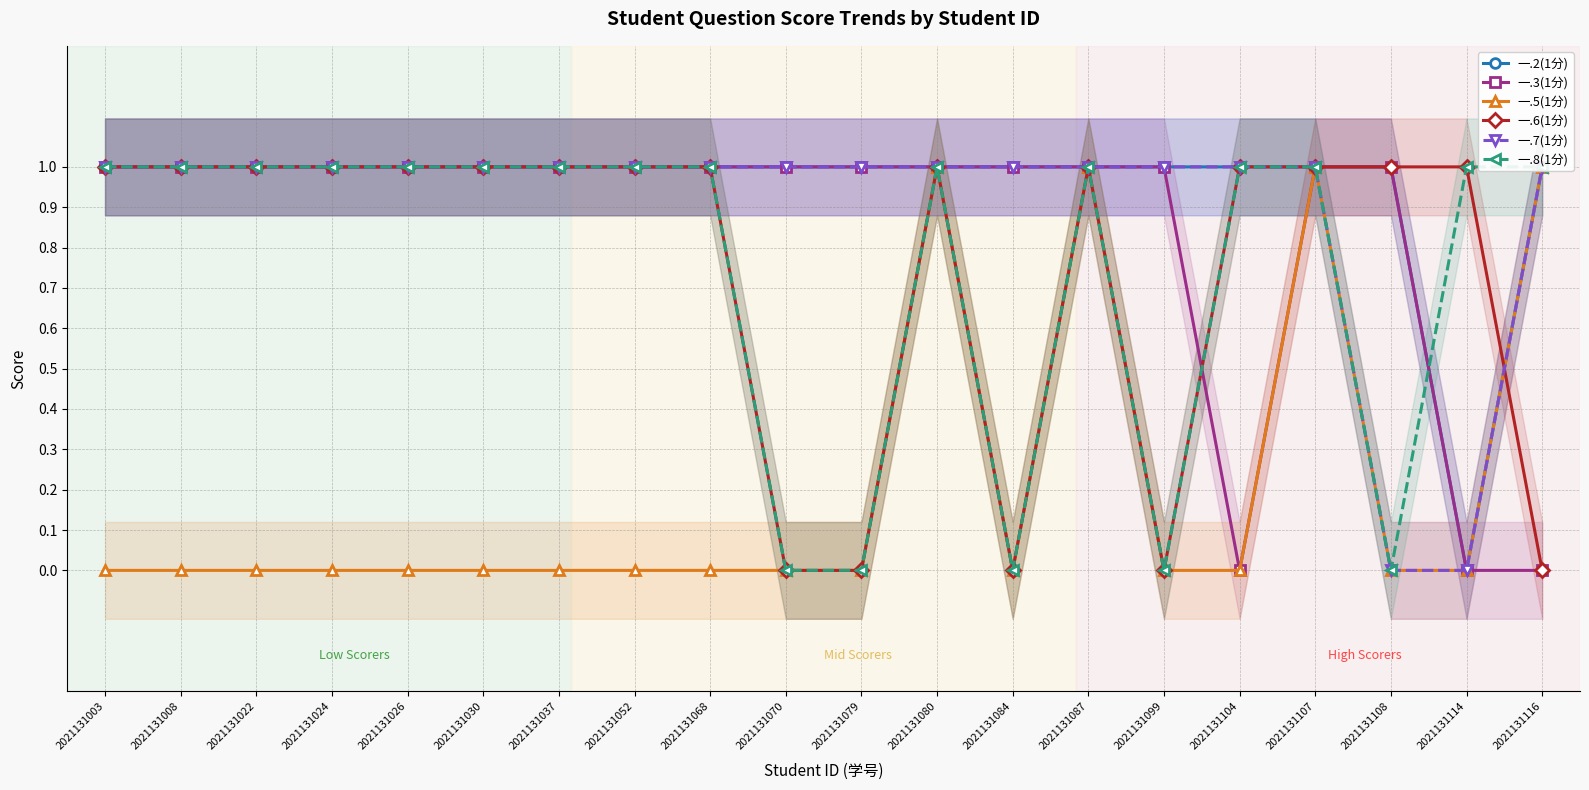

What is the value of the 一.5(1分) point at the 20th from the left?

1